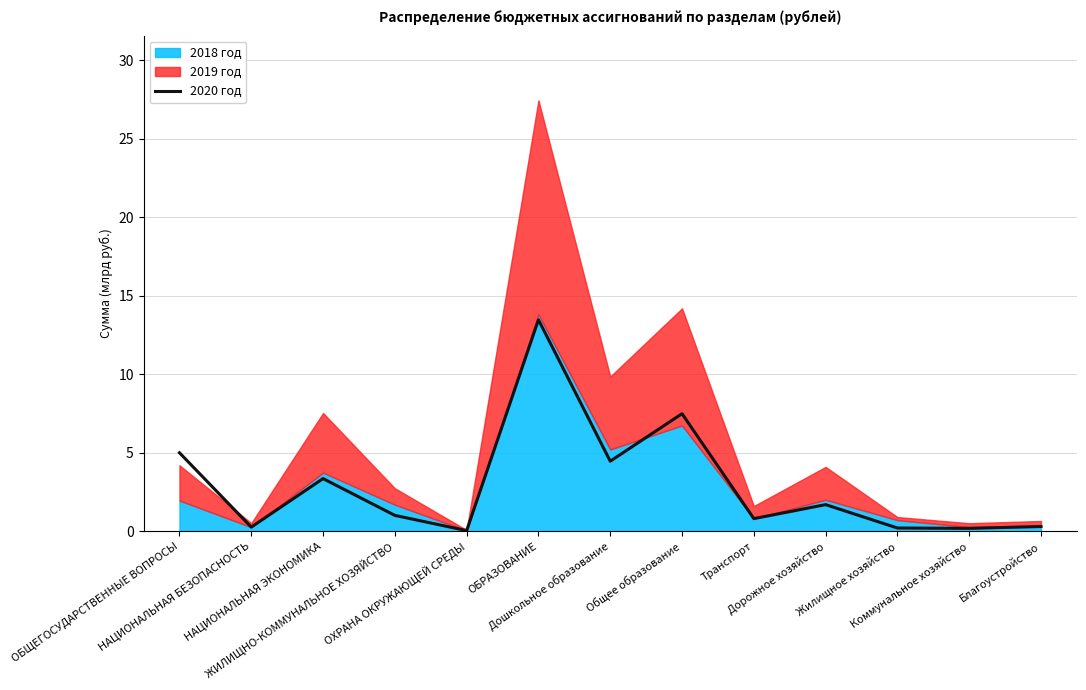

Where is the first local maximum?

НАЦИОНАЛЬНАЯ ЭКОНОМИКА